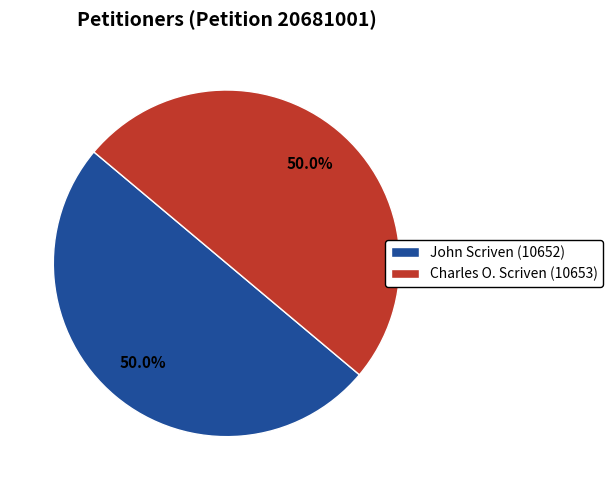

How many segments does this pie chart have?

2